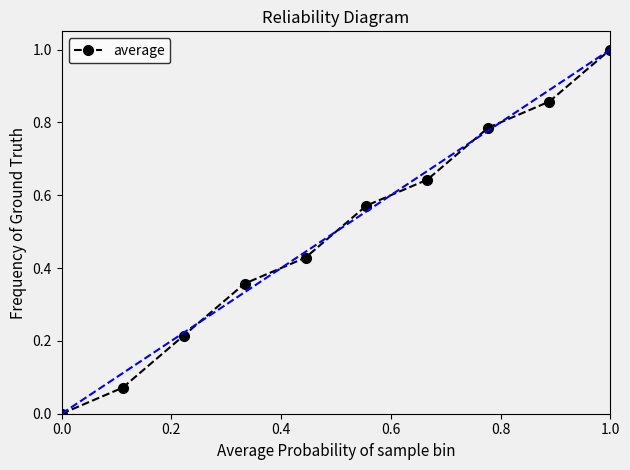

What is the difference between the maximum and minimum values?

1.0